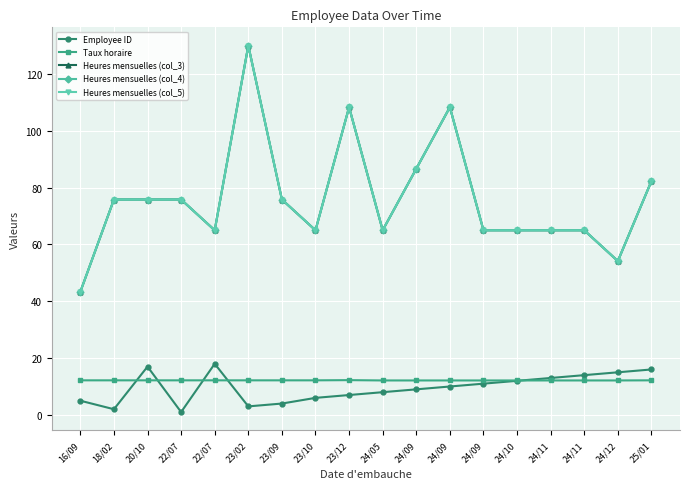

Does the chart have visible grid lines?

Yes